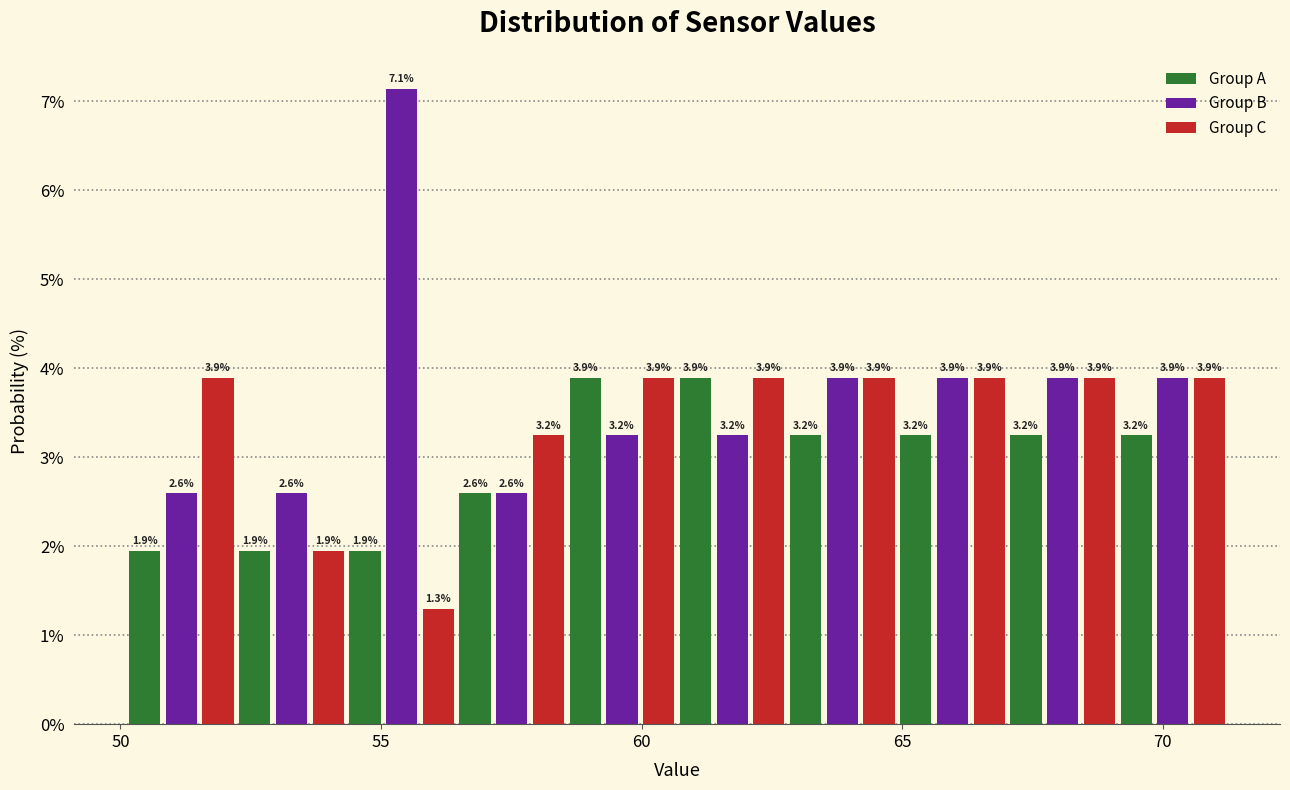

Around what value on the x-axis is the tallest bar? Give the approximate position of its centre, as read against the axis.

55.5